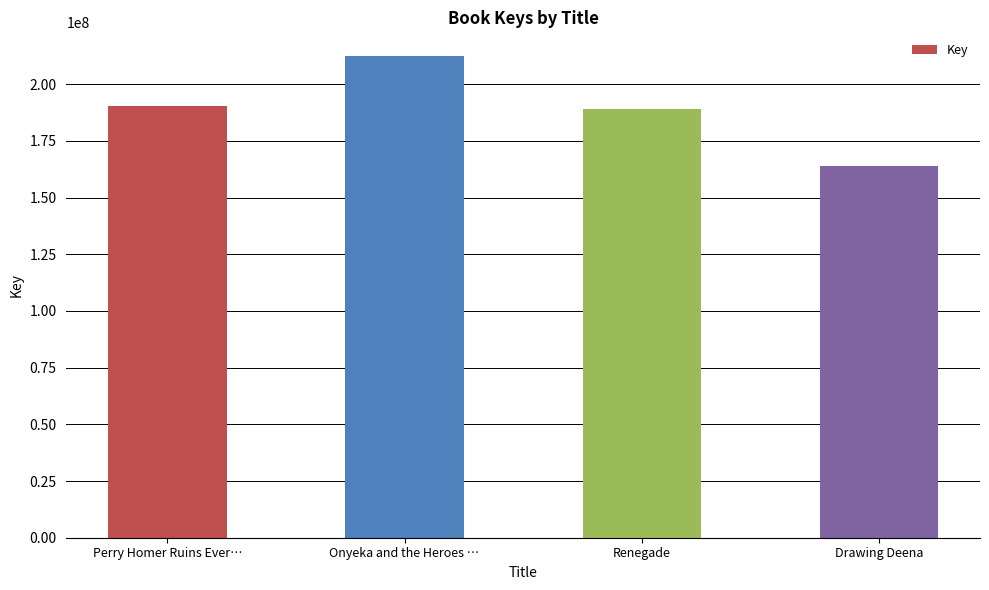

Which has a higher value, Drawing Deena or Onyeka and the Heroes …?

Onyeka and the Heroes …